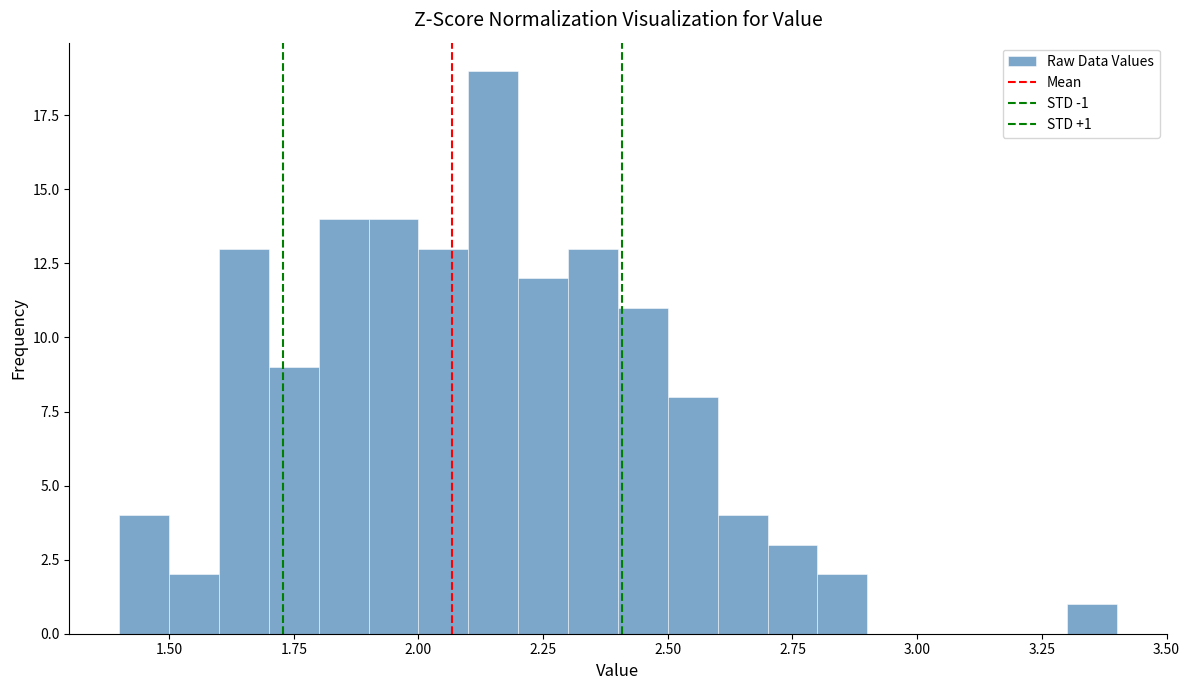

Read against the x-axis, roughly where is the centre of the tallest bar?

2.15